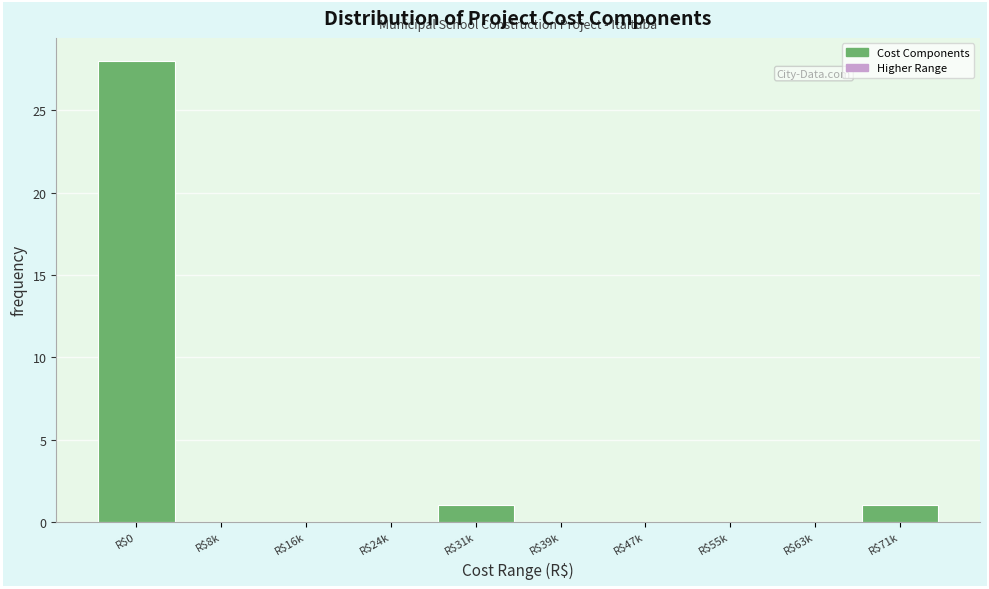

Is it true that the value at R$8k is -17?

False